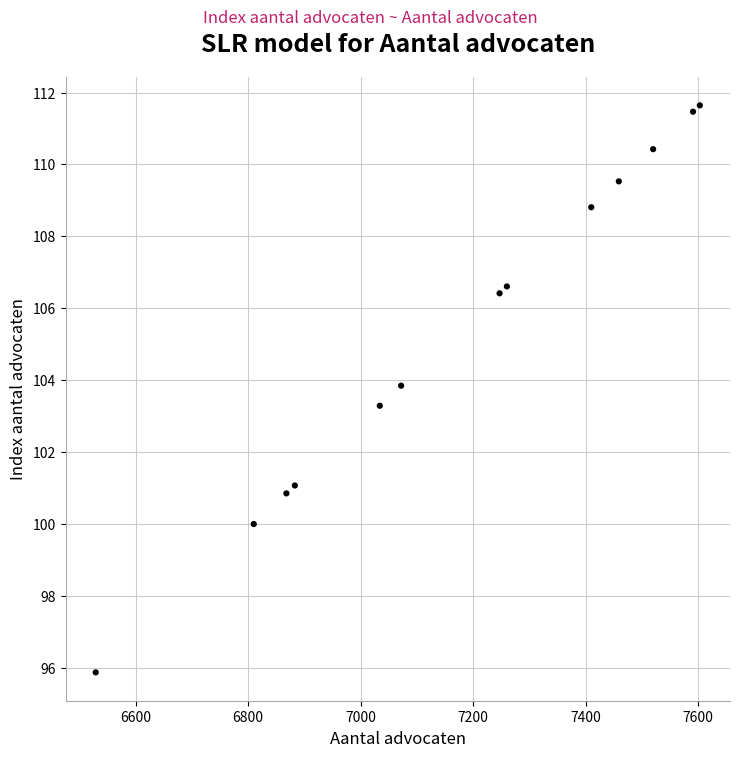

What Y value in the scatter plot is closest to 103?

103.3